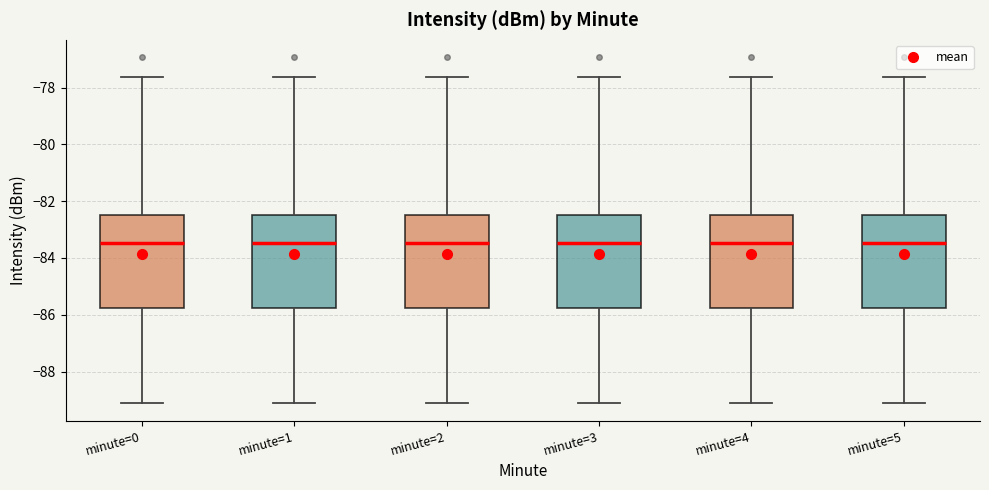

Reading left to right, read every box against the y-axis: the position of its median line, the range the box covers, and the ends of its whiskers. The values are not printed on the chart, so give them approximately, as read against the axis.

minute=0: median -83.4, box -85.8 to -82.4, whiskers -89.2 to -77.6
minute=1: median -83.4, box -85.8 to -82.4, whiskers -89.2 to -77.6
minute=2: median -83.4, box -85.8 to -82.4, whiskers -89.2 to -77.6
minute=3: median -83.4, box -85.8 to -82.4, whiskers -89.2 to -77.6
minute=4: median -83.4, box -85.8 to -82.4, whiskers -89.2 to -77.6
minute=5: median -83.4, box -85.8 to -82.4, whiskers -89.2 to -77.6